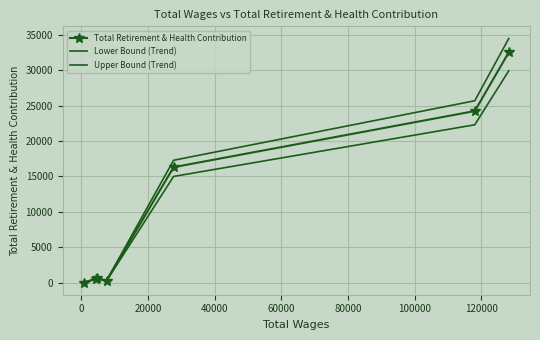

What is the minimum value for Total Retirement & Health Contribution?

29.0